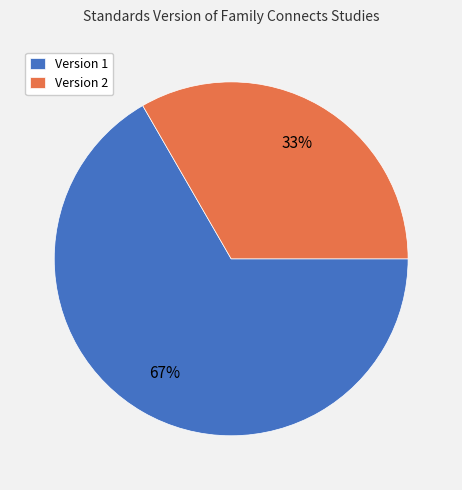

The Version 1 slice represents 79% of the pie. True or false?

False